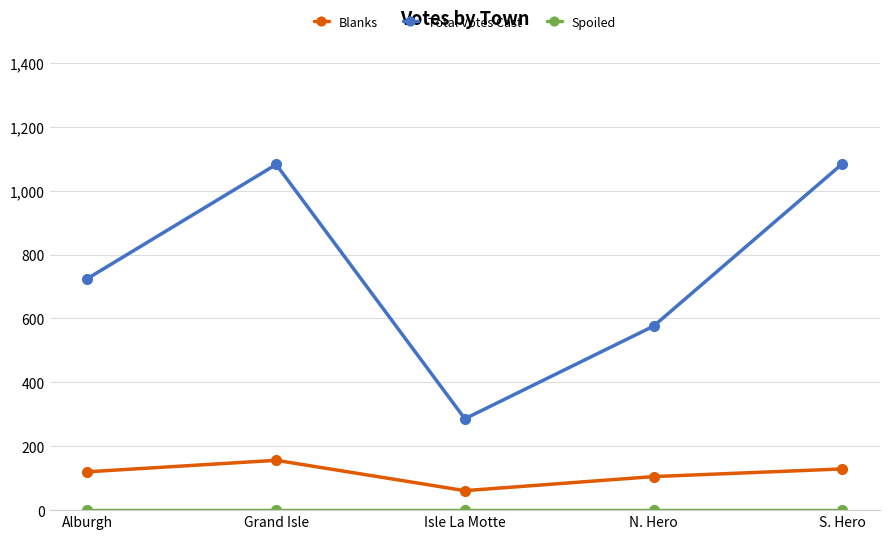

At how many categories does at least one series exceed 336?

4